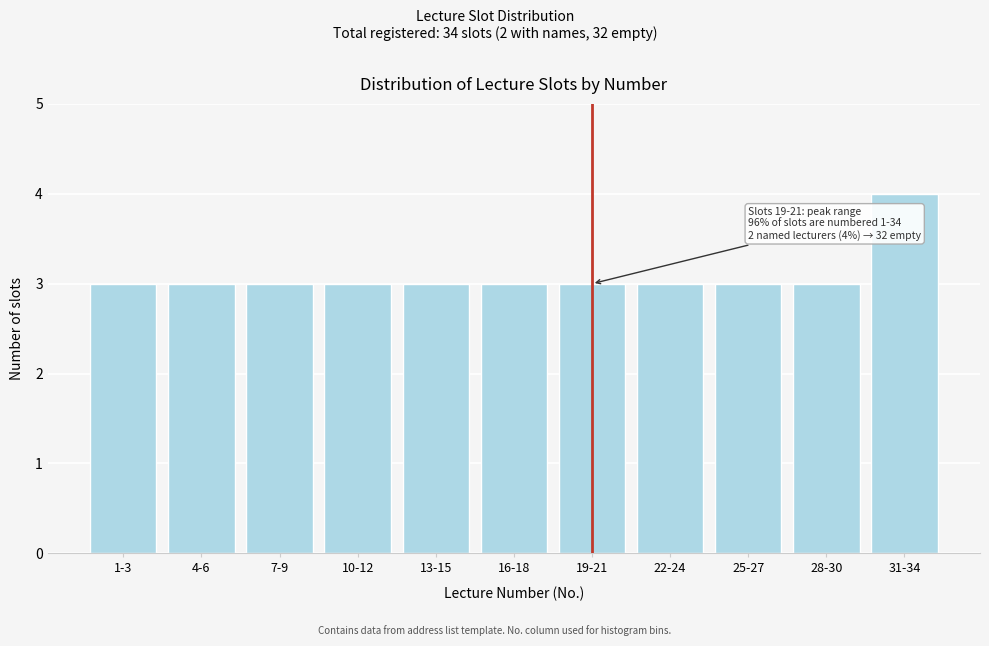

Reading left to right, list all the values displayed in this chart.

1-3=3	4-6=3	7-9=3	10-12=3	13-15=3	16-18=3	19-21=3	22-24=3	25-27=3	28-30=3	31-34=4